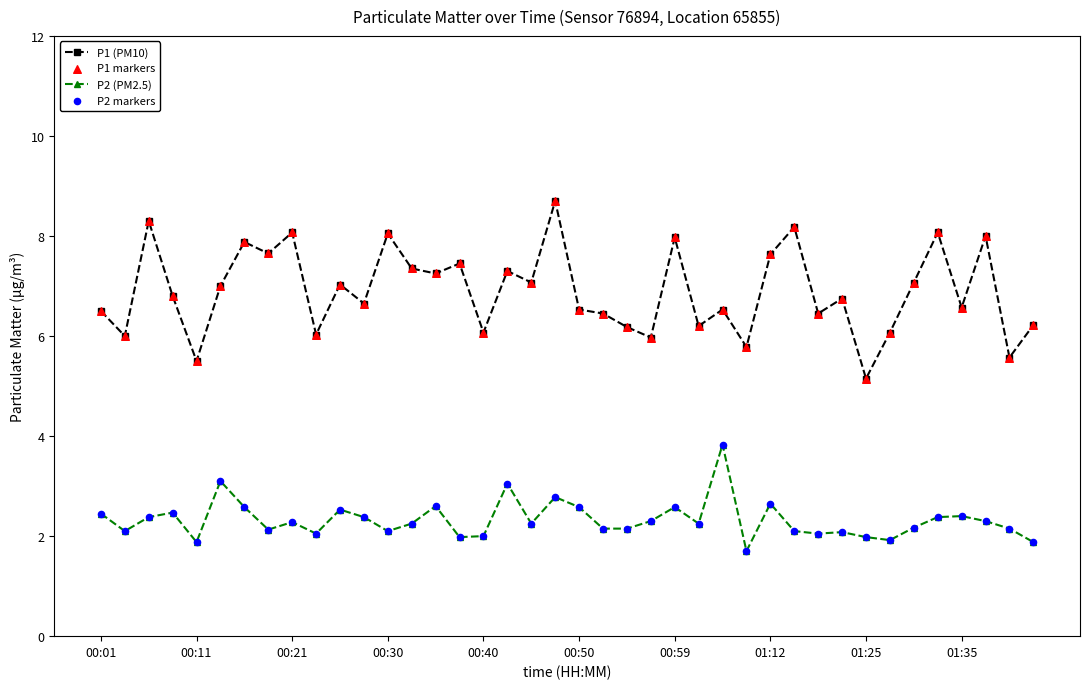

Which series has the largest range (max minus min)?

P1 (PM10)